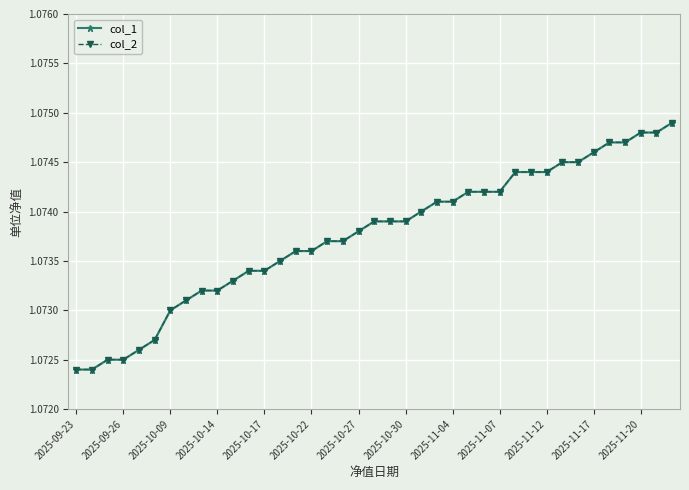

What is the sum of the col_2 values at 23 and 2025-09-26?

2.1